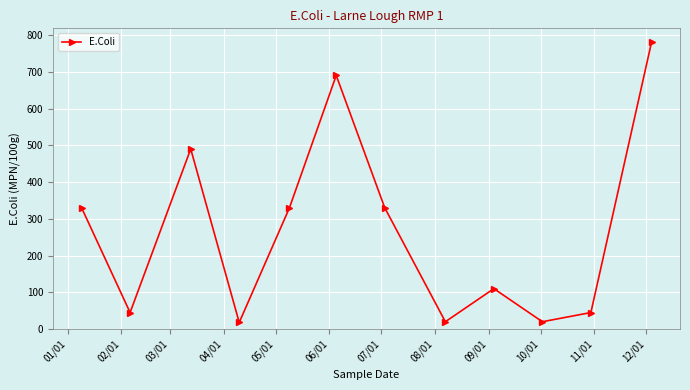

What is the maximum value shown in the chart?

780